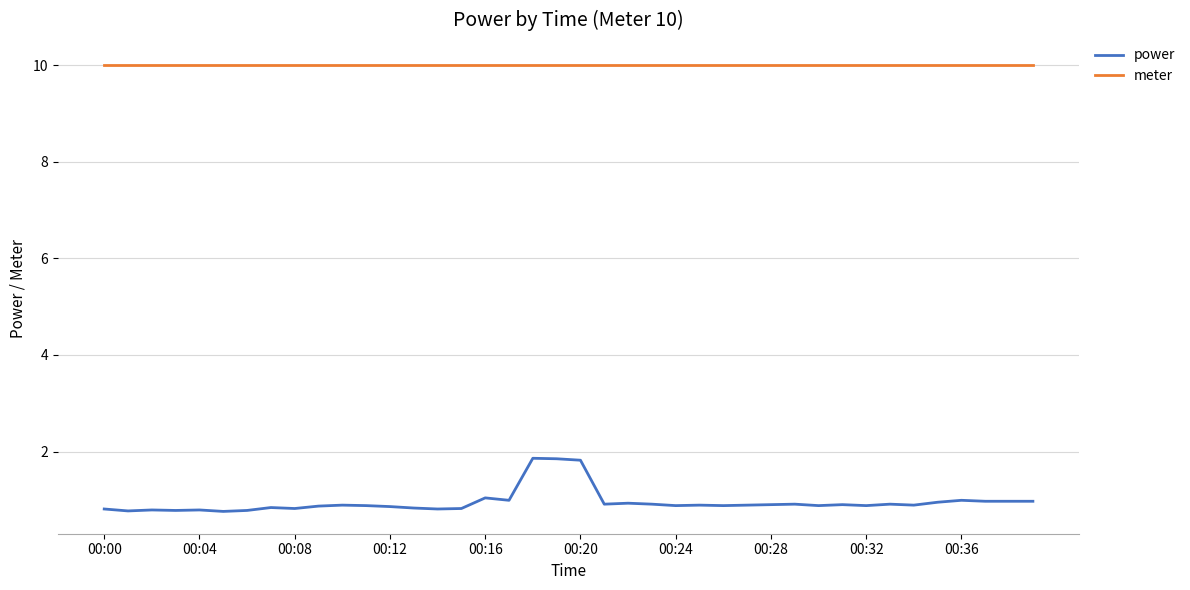

Which series has the widest spread of values?

power